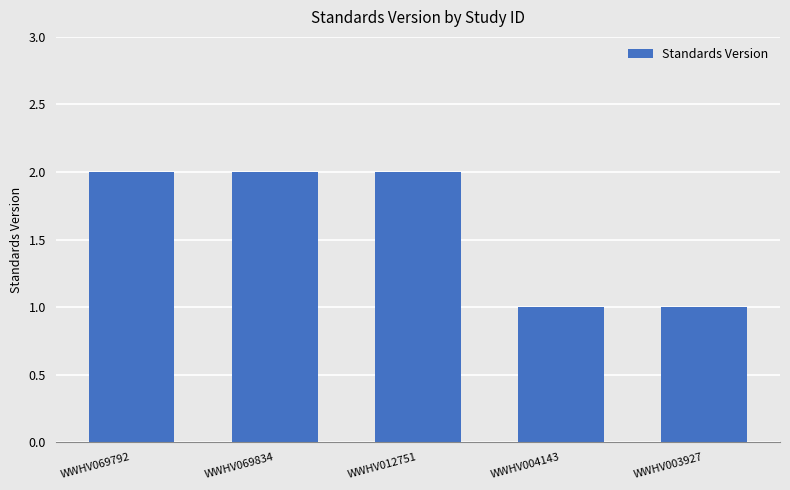

What is the label of the 4th bar from the left?

WWHV004143